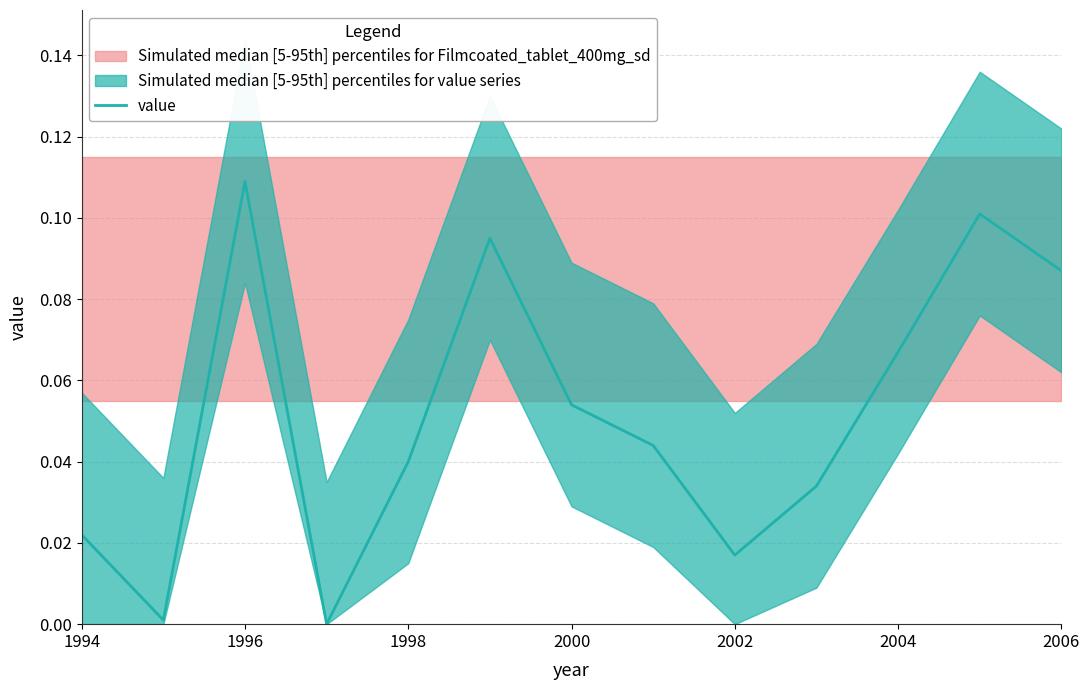

How many lines are shown in the chart?

1